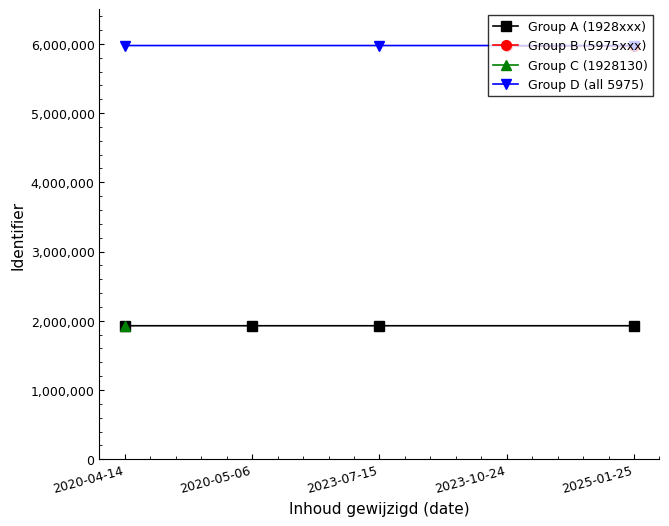

The value of Identifier (numeric) at 2025-01-25 is 1928128. True or false?

True